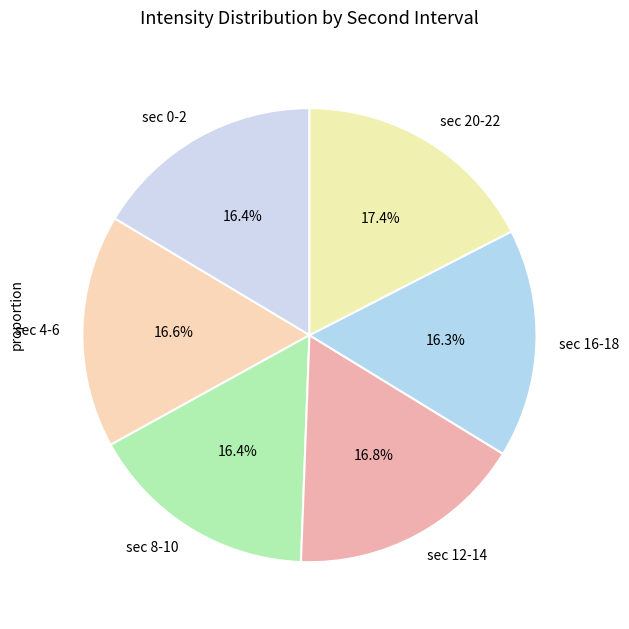

Combined, what portion of the pie is sec 0-2 and sec 4-6?

33.0%